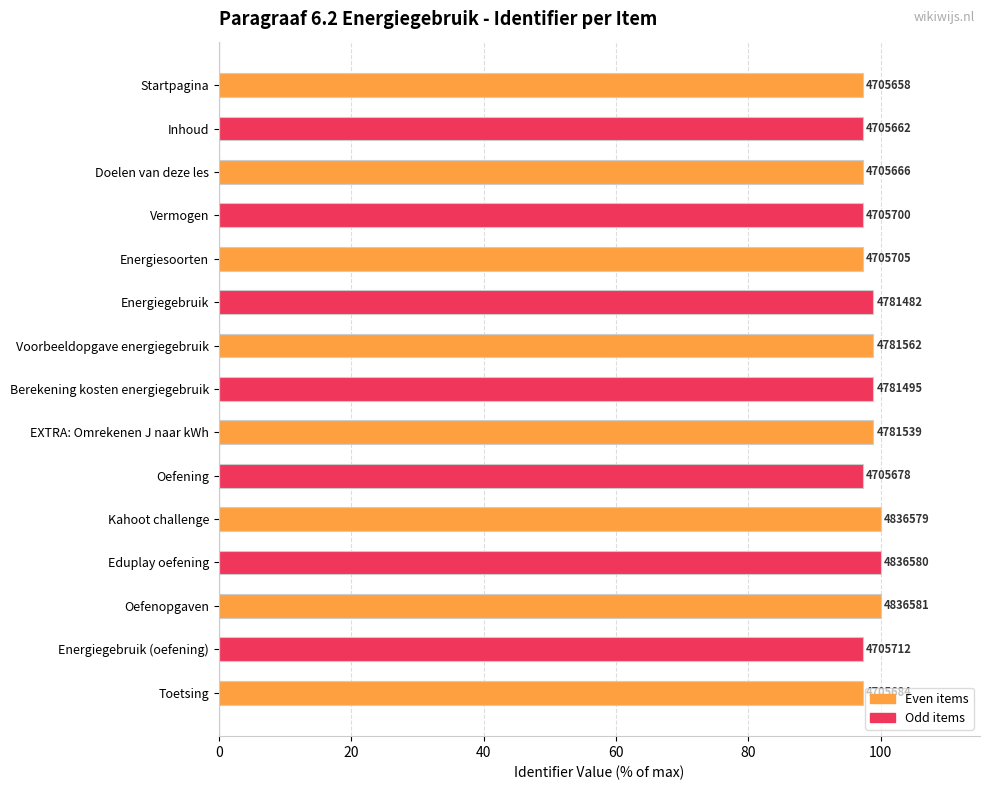

Are the bars horizontal?

Yes